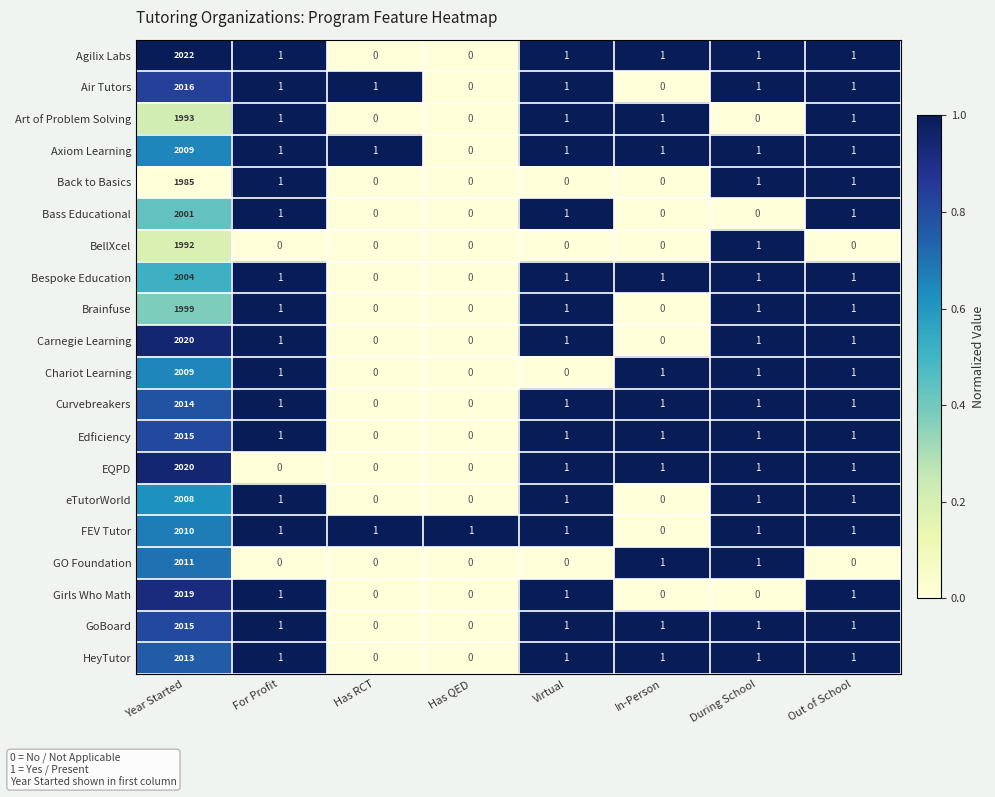

True or false: Edficiency has a value of 1235 at Has RCT.

False